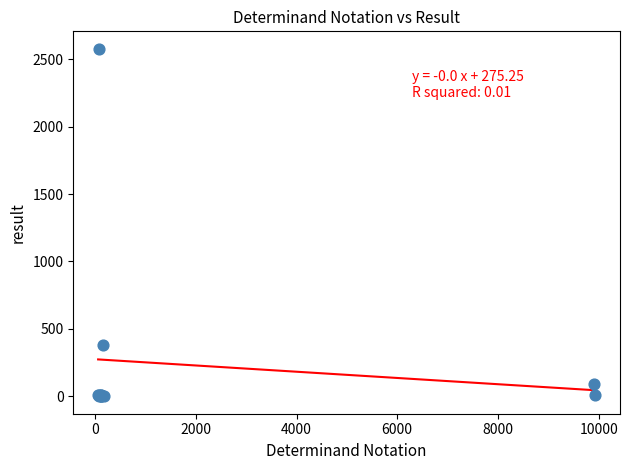

What Y value in the scatter plot is closest to 1289?

380.0